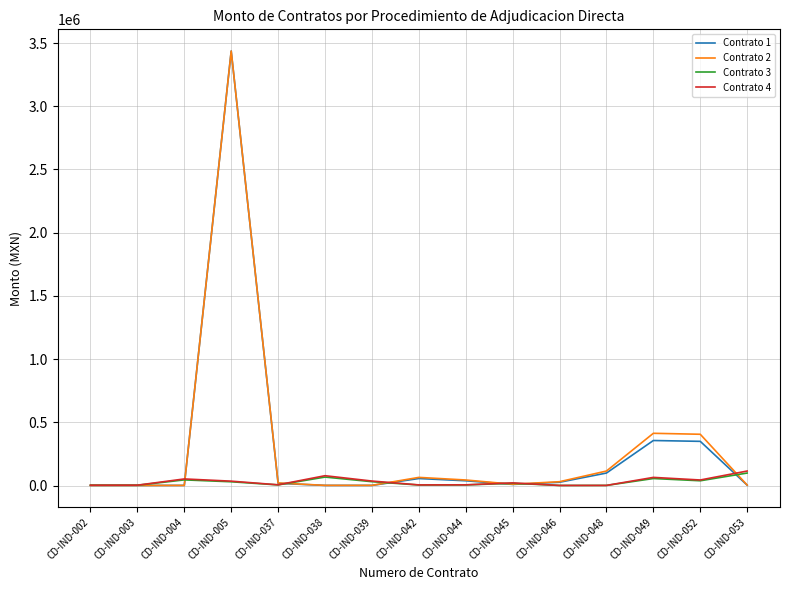

Which category has the highest value in the Contrato 4 series?

CD-IND-053